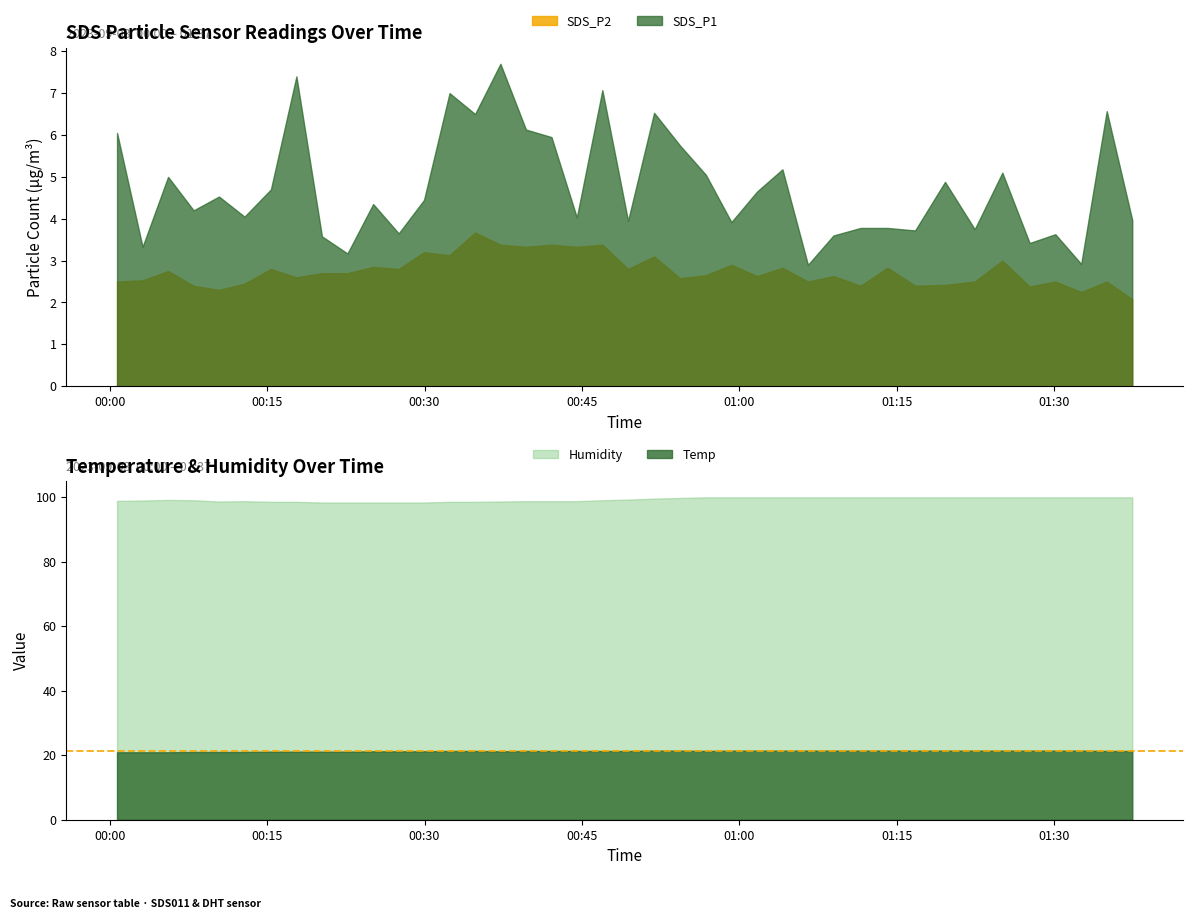

The value of SDS_P2 at 2 is 2.8. True or false?

True